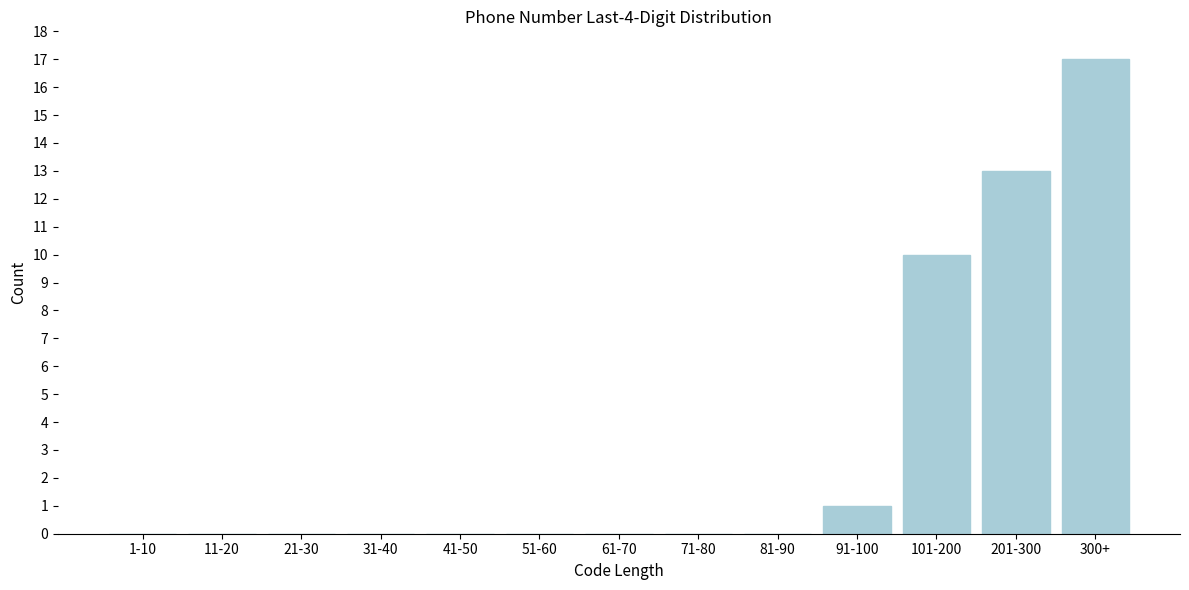

Reading left to right, extract all data points from this chart.

1-10=0	11-20=0	21-30=0	31-40=0	41-50=0	51-60=0	61-70=0	71-80=0	81-90=0	91-100=1	101-200=10	201-300=13	300+=17